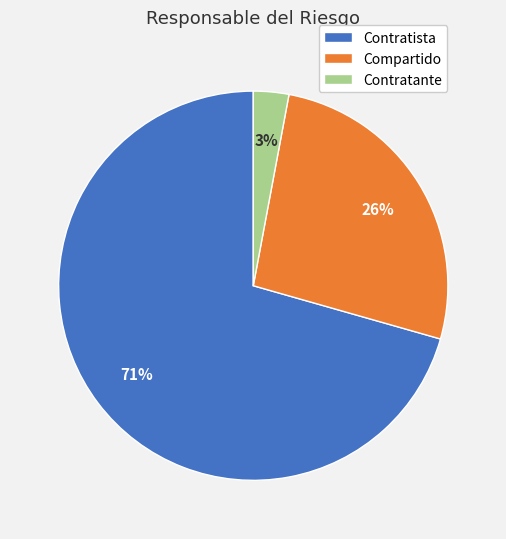

Which category has the smallest portion of the pie?

Contratante